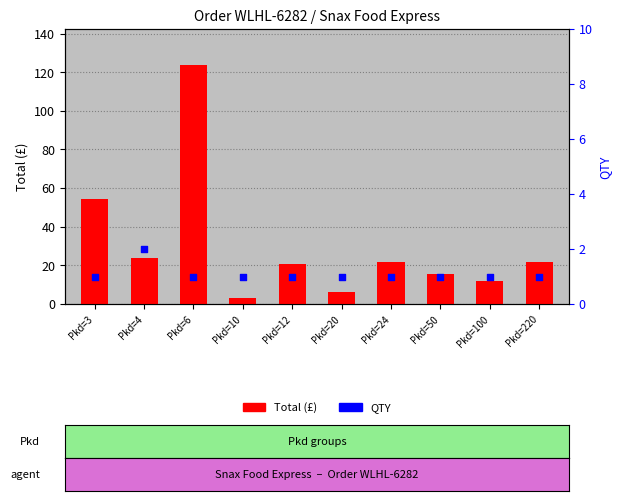

At how many categories does at least one series exceed 87?

1